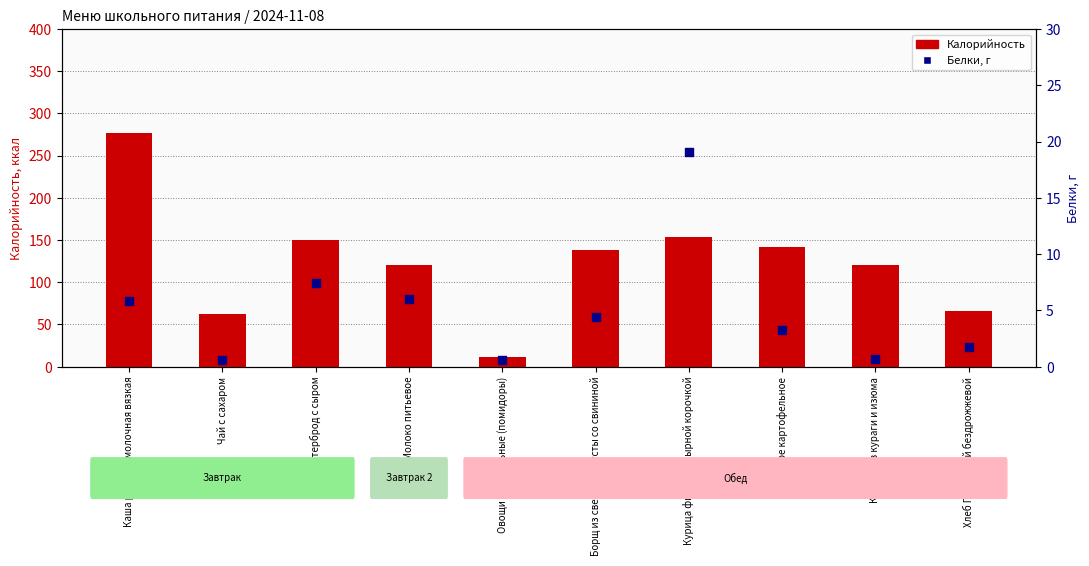

What is the total value across all series at Молоко питьевое?

126.0